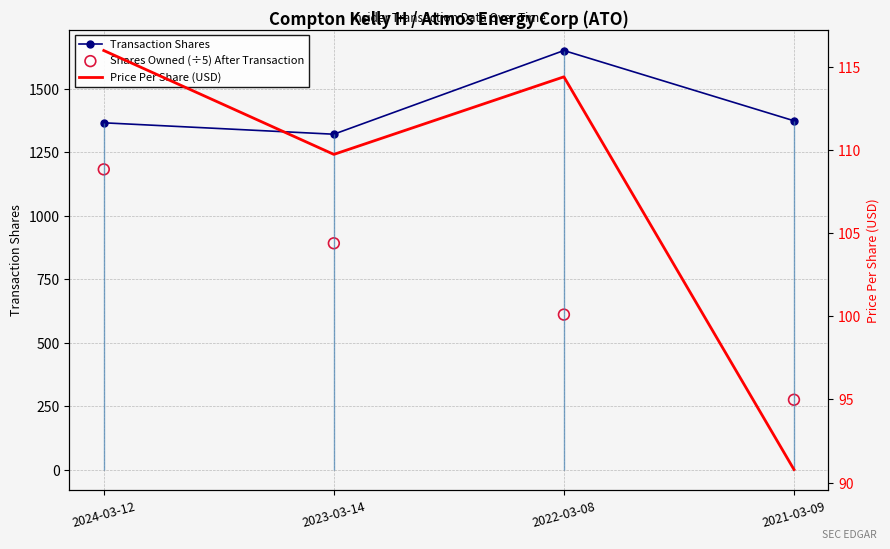

What is the total value across all series at 2024-03-12?

2666.4